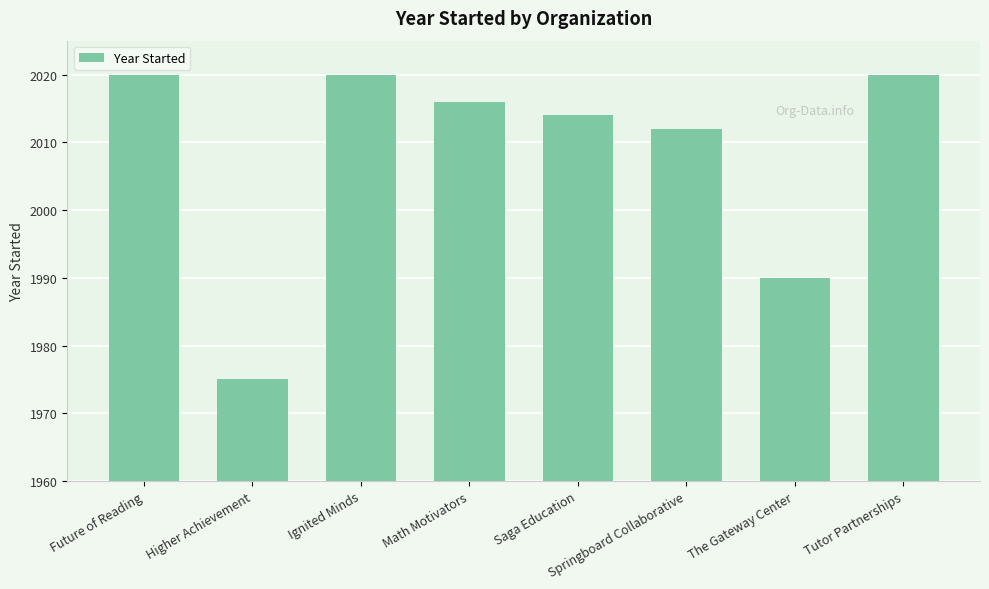

What is the maximum value shown in the chart?

2020